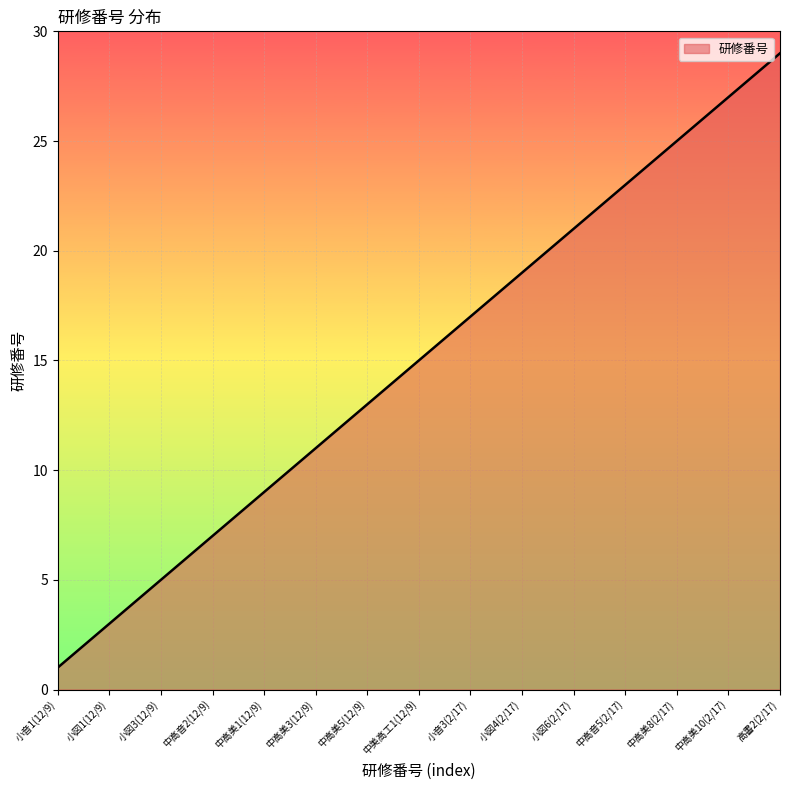

What is the difference between the maximum and minimum values?

28